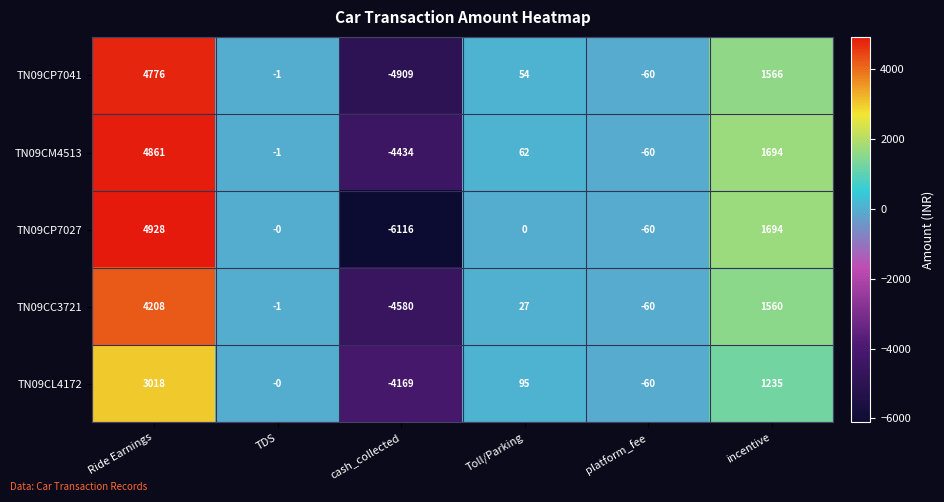

What is the spread (max minus min) of values at incentive?

459